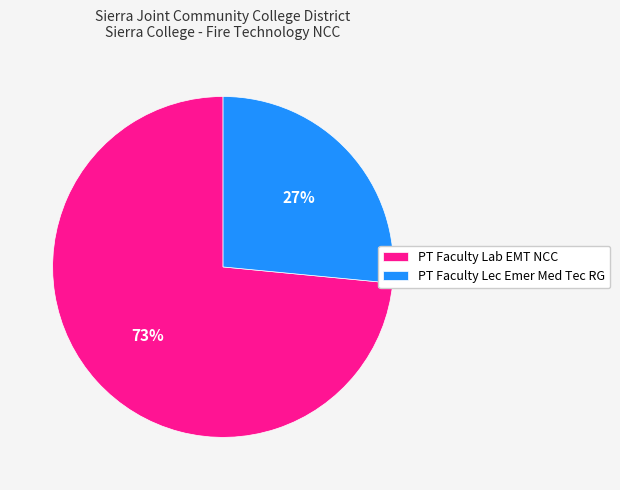

Is it true that PT Faculty Lab EMT NCC is 63% of the pie?

False